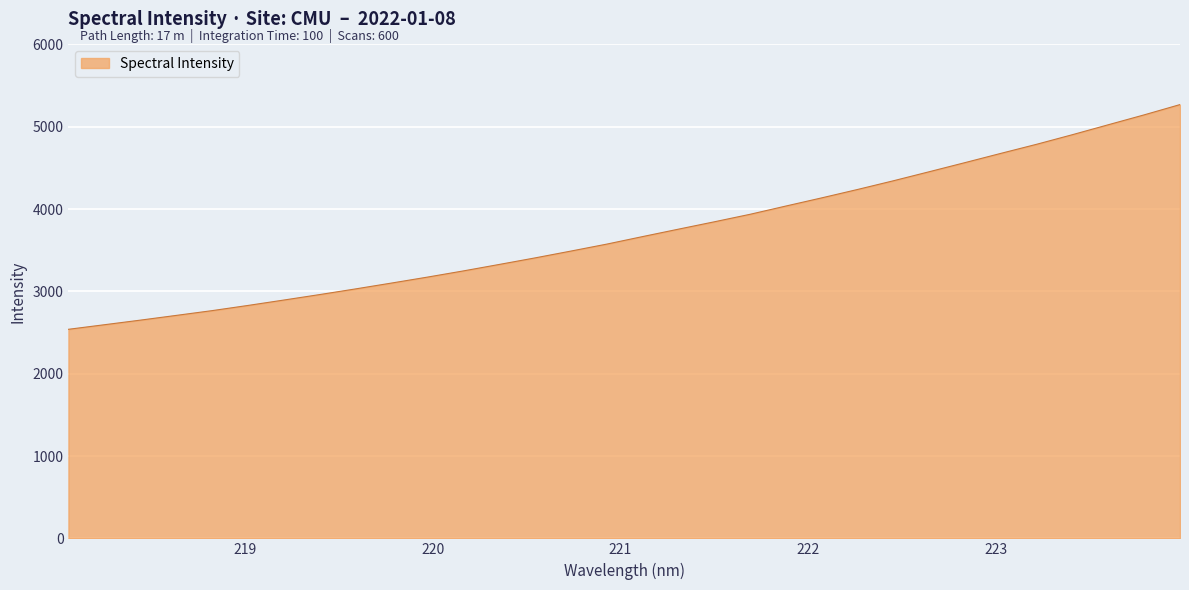

What is the difference between the maximum and minimum values?

2730.0